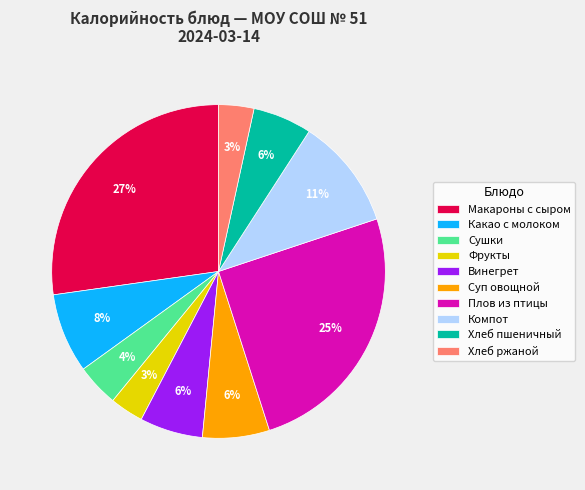

What percentage is the Макароны с сыром slice, to the nearest percent?

27%